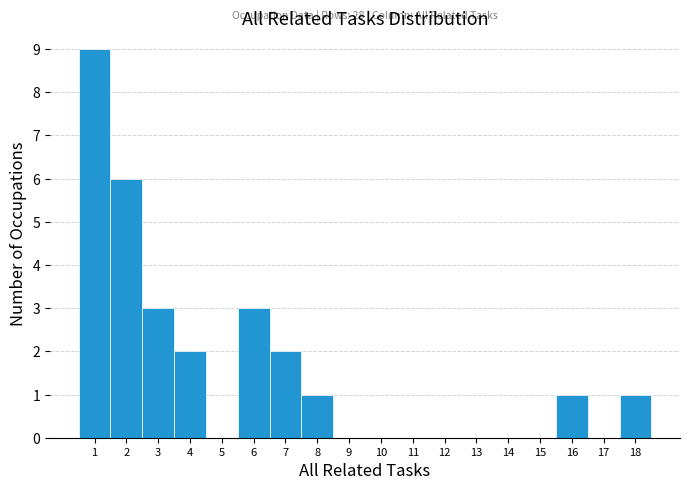

Over which range of the x-axis is the bar tallest?

0.5 to 1.5